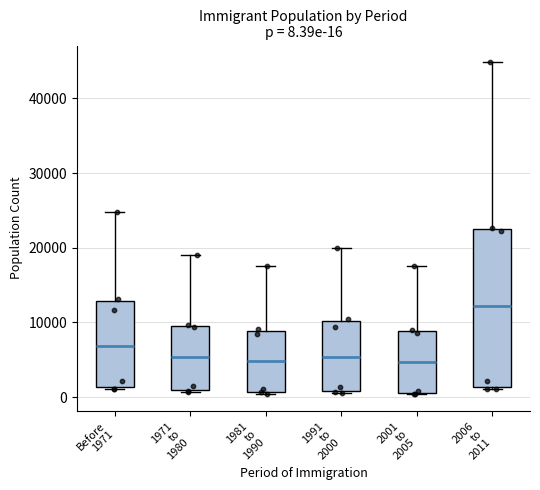

Comparing the boxes themselves (not the whiskers), which one is the tallest?

2006 to 2011